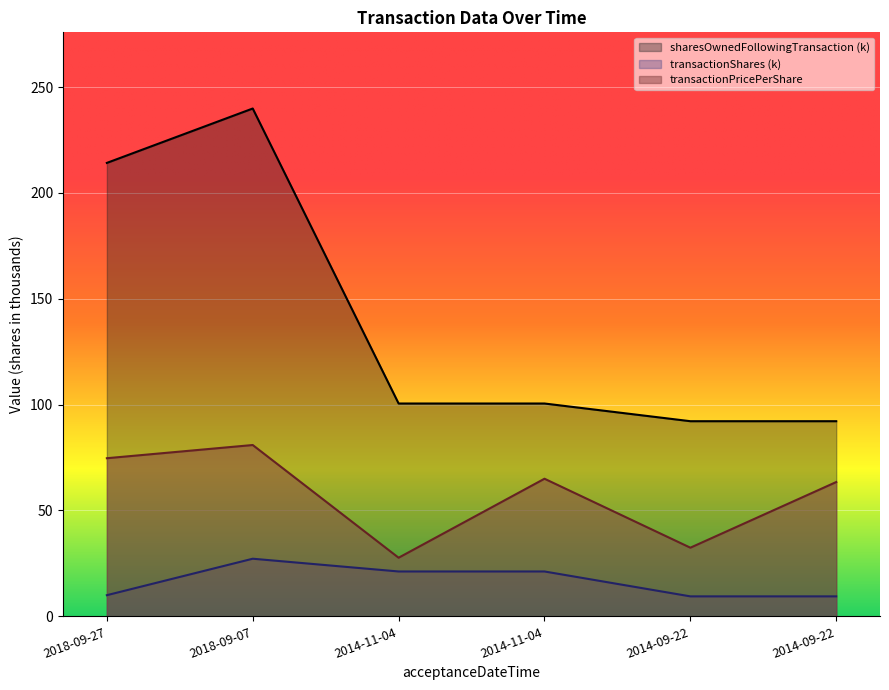

Where is the first local maximum for sharesOwnedFollowingTransaction?

2018-09-07